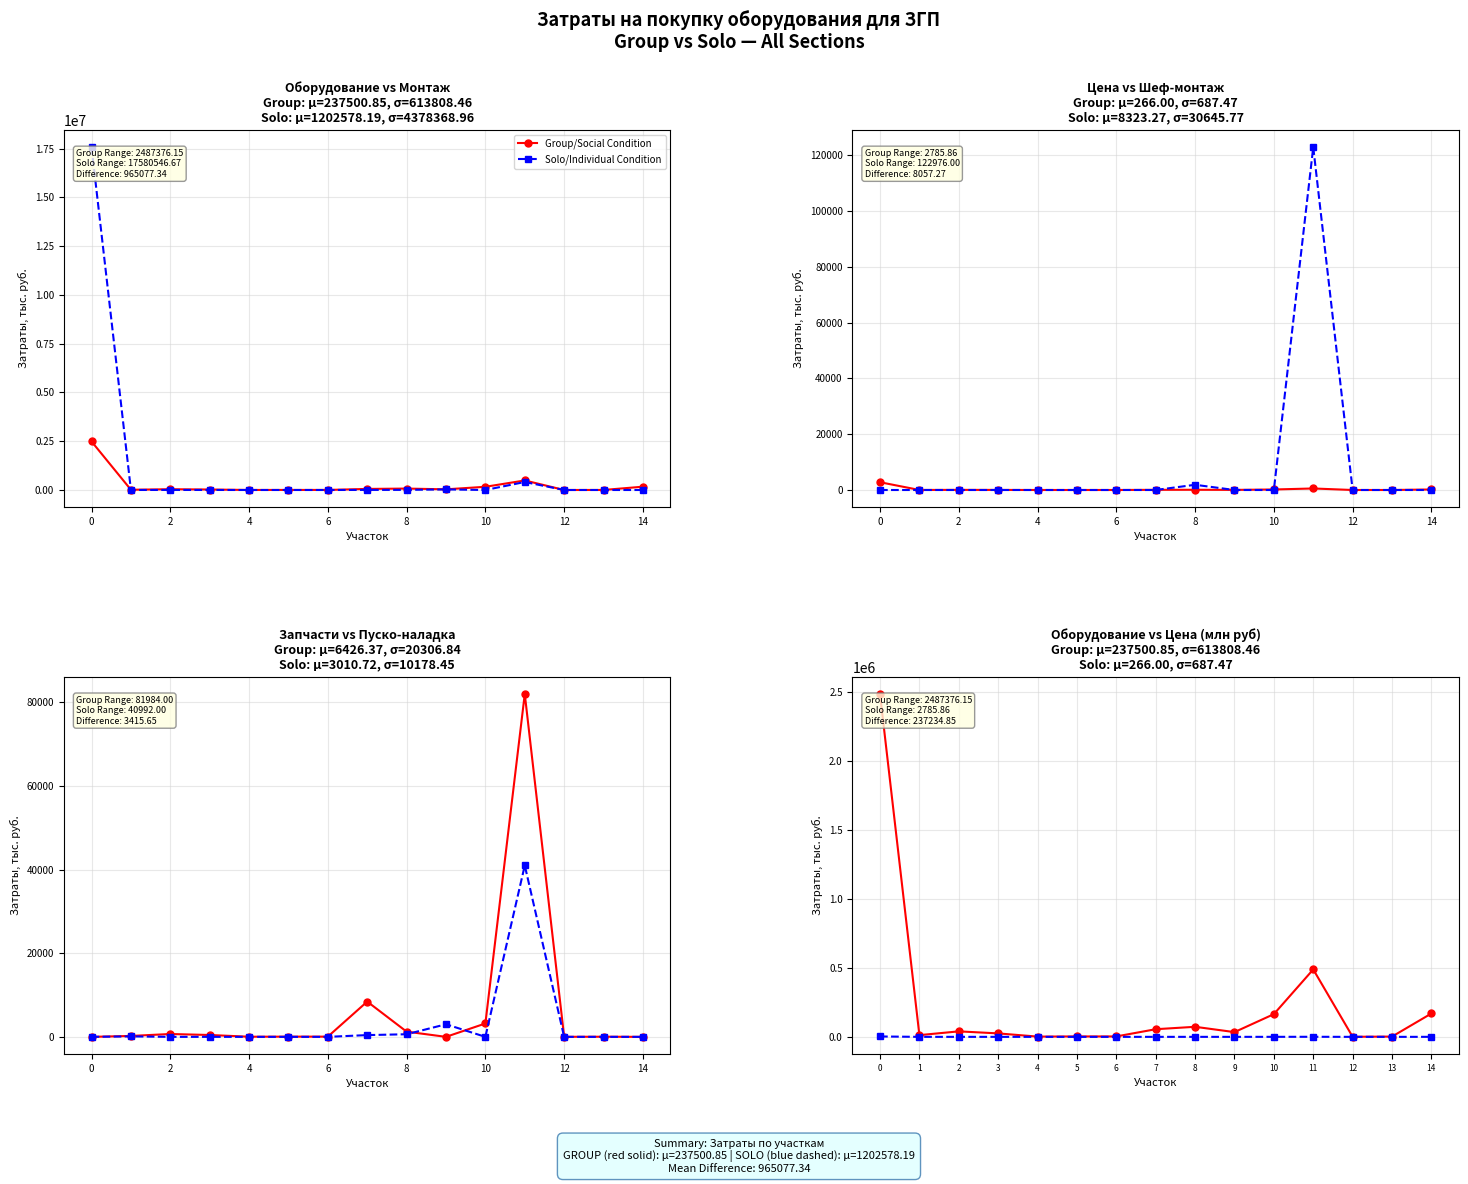

What is the difference between the maximum and second lowest values in the Монтаж series?

17580546.7